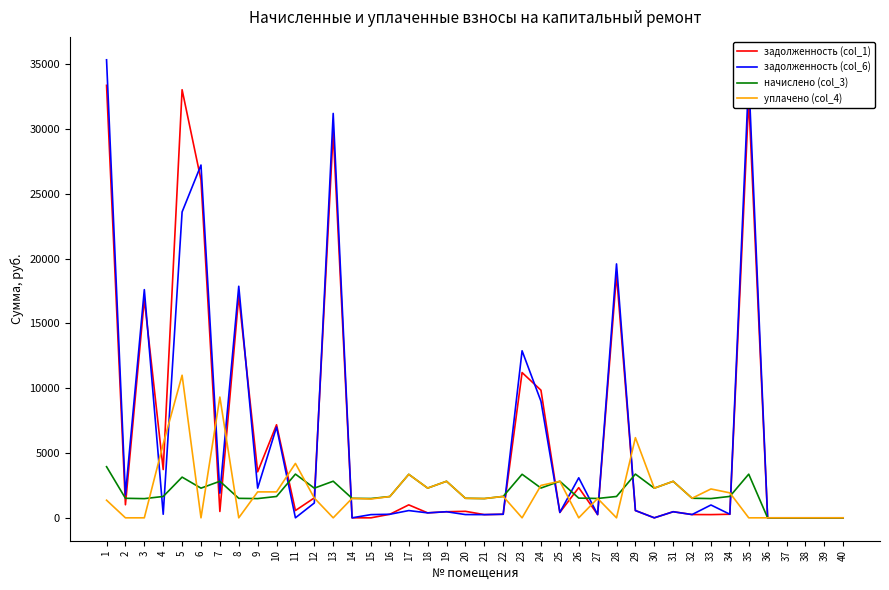

What is the maximum value shown in the chart?

35336.3